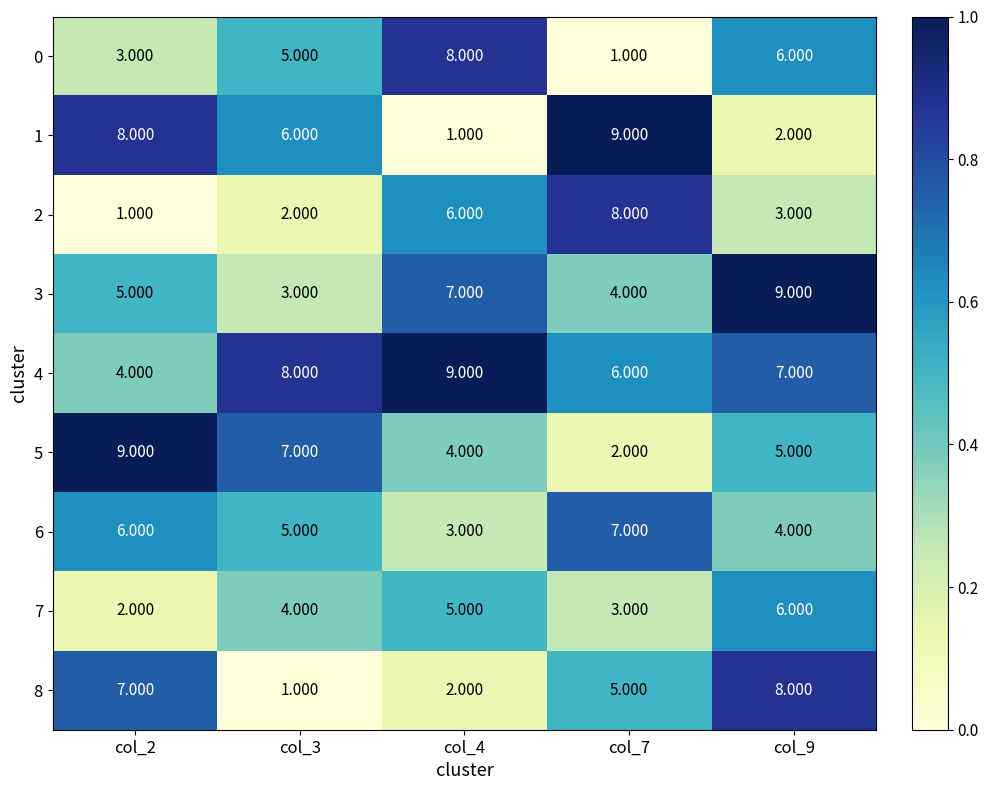

How many categories are shown in the chart?

5